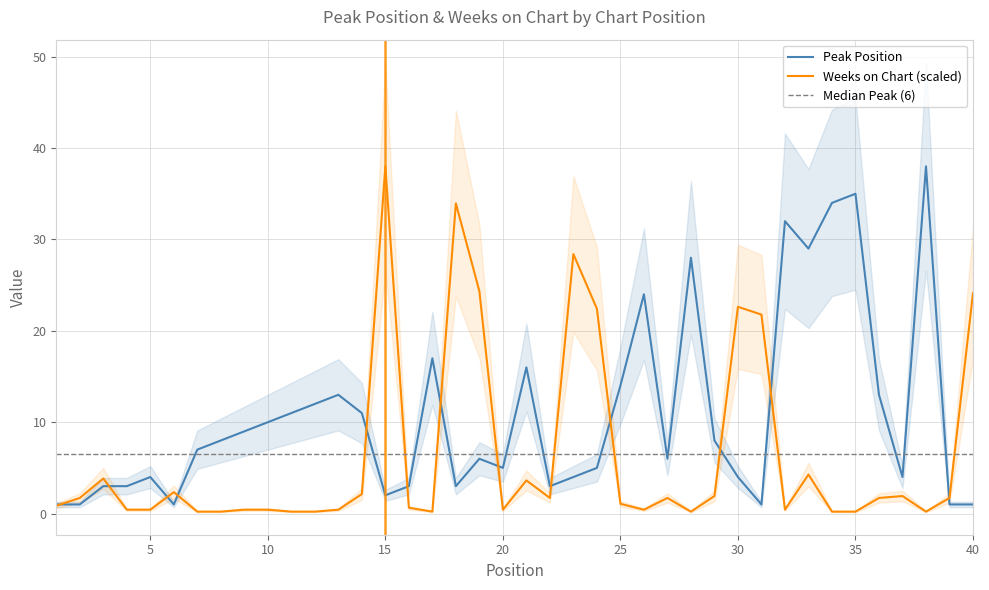

Reading right to left, what are all the values shown in this chart?

Peak Position: 1.0	1.0	38.0	4.0	13.0	35.0	34.0	29.0	32.0	1.0	4.0	8.0	28.0	6.0	24.0	14.0	5.0	4.0	3.0	16.0	5.0	6.0	3.0	17.0	3.0	2.0	11.0	13.0	12.0	11.0	10.0	9.0	8.0	7.0	1.0	4.0	3.0	3.0	1.0	1.0
Weeks on Chart: 24.1	1.7	0.2	1.9	1.7	0.2	0.2	4.3	0.4	21.8	22.6	1.9	0.2	1.7	0.4	1.1	22.4	28.4	1.7	3.6	0.4	24.3	33.9	0.2	0.6	38.0	2.1	0.4	0.2	0.2	0.4	0.4	0.2	0.2	2.3	0.4	0.4	3.8	1.7	0.9